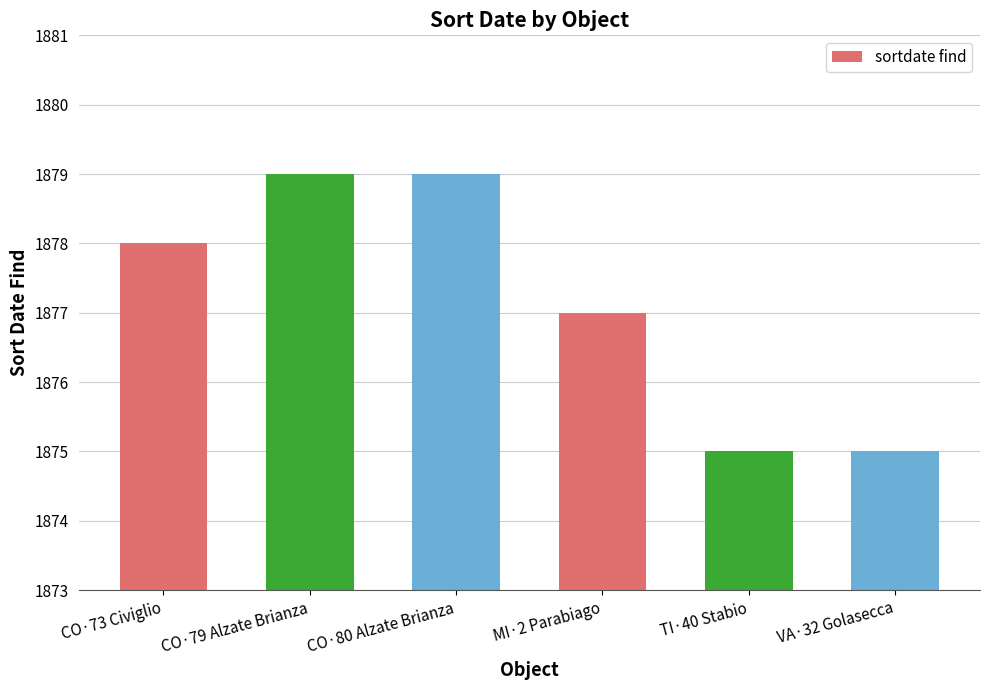

What value does the data have at CO·79 Alzate Brianza?

1879